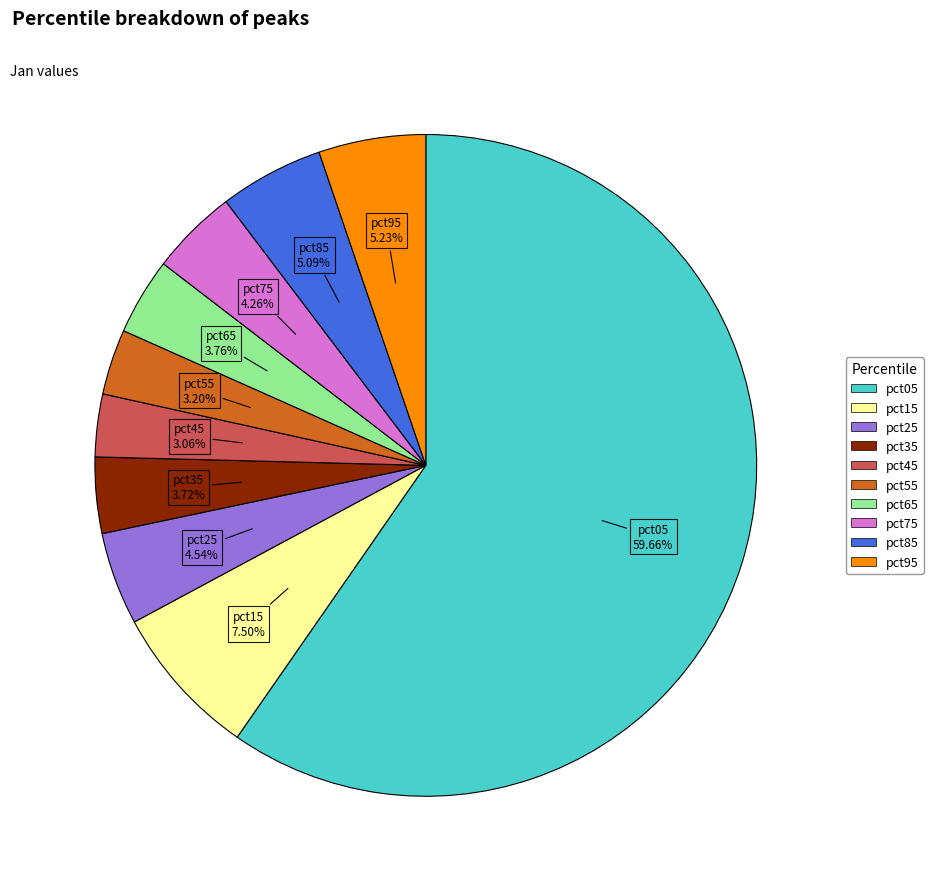

Which slice is the largest?

pct05